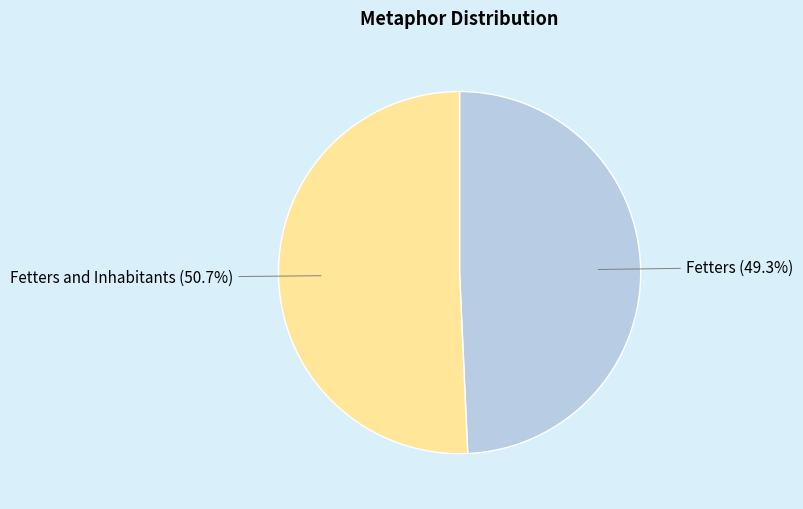

To the nearest percent, what is the difference between the largest and smallest slice percentages?

1%